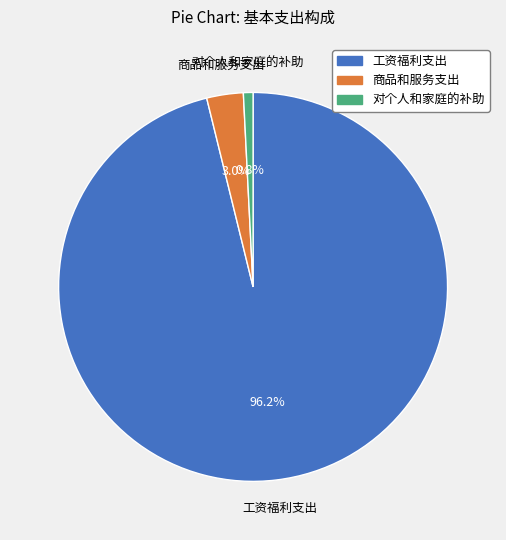

What is the largest slice in the pie chart?

工资福利支出